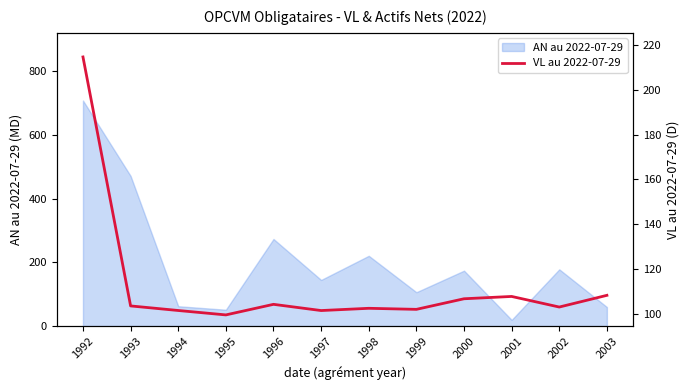

True or false: the data shows 101.7 at 1994.

True